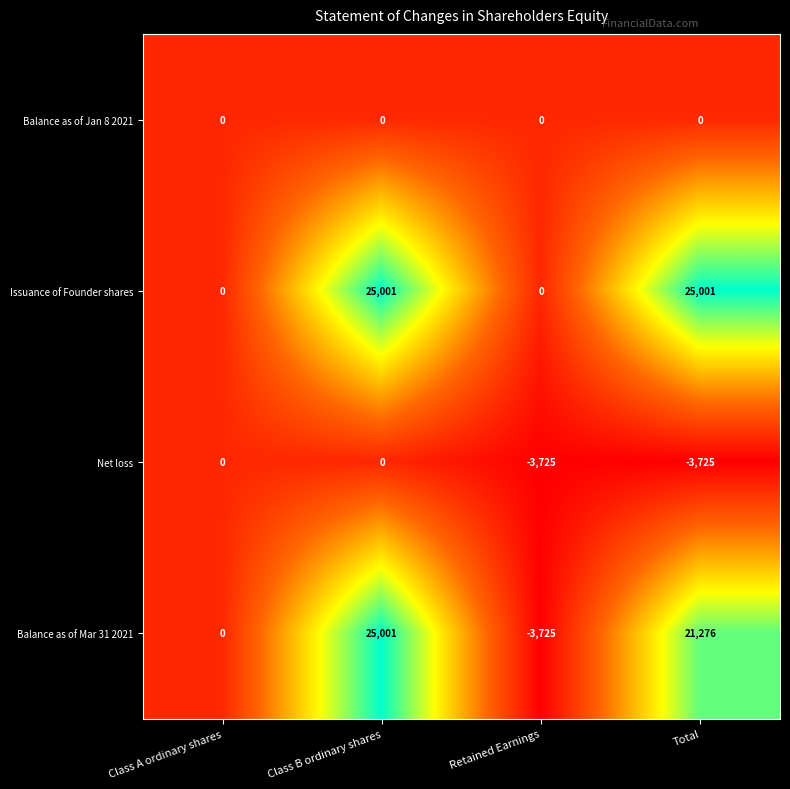

How many data points does each series have?

4